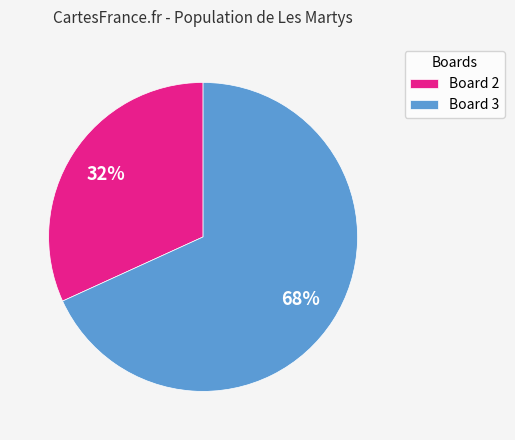

The Board 2 slice represents 22% of the pie. True or false?

False